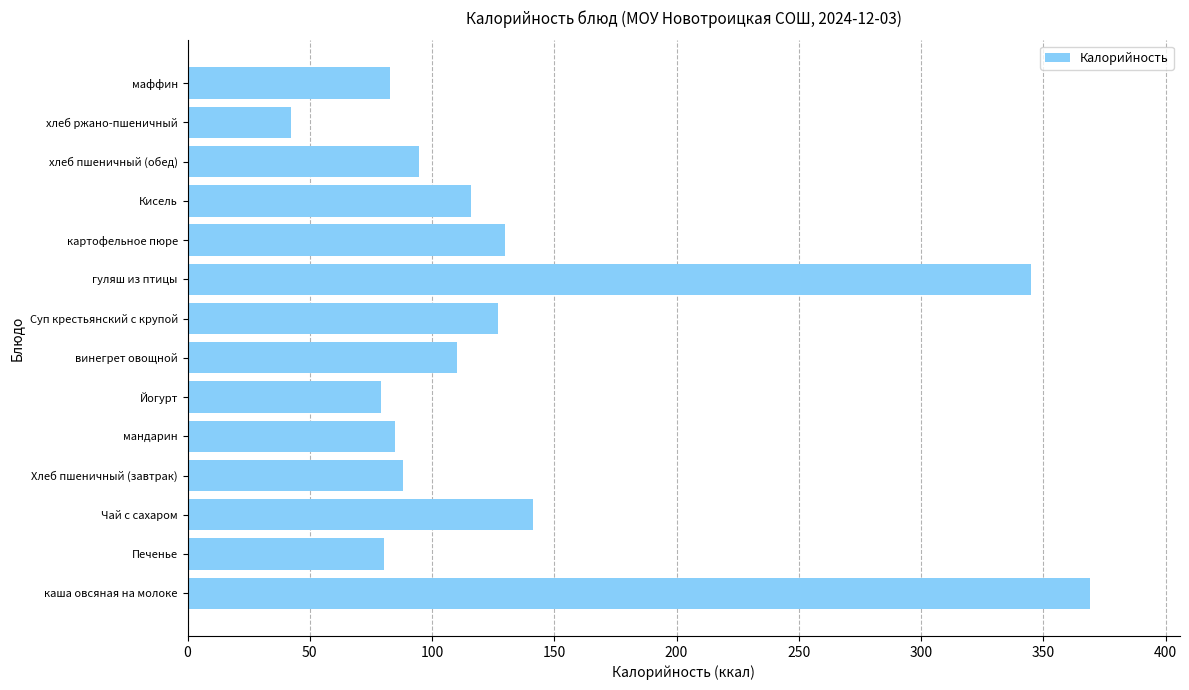

How many bars are there in total?

14